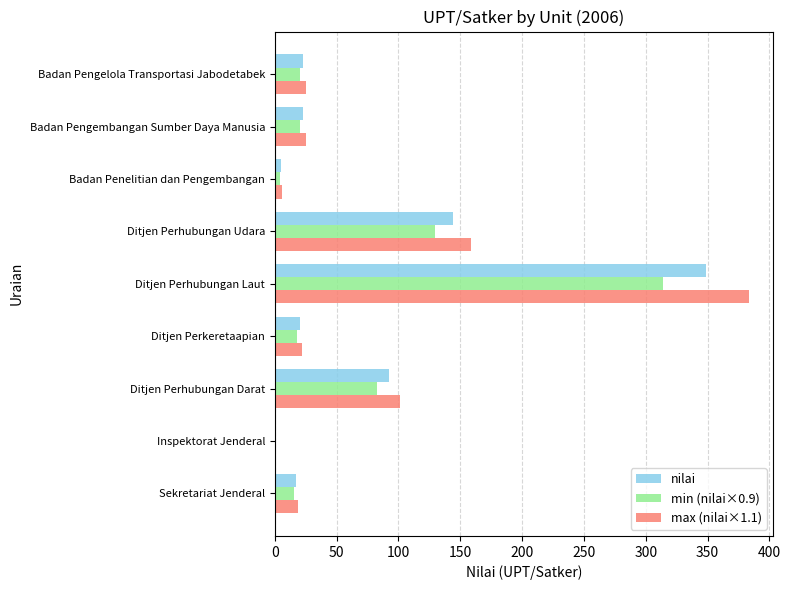

Which series changed the most between Ditjen Perhubungan Udara and Badan Pengembangan Sumber Daya Manusia?

max (nilai×1.1)